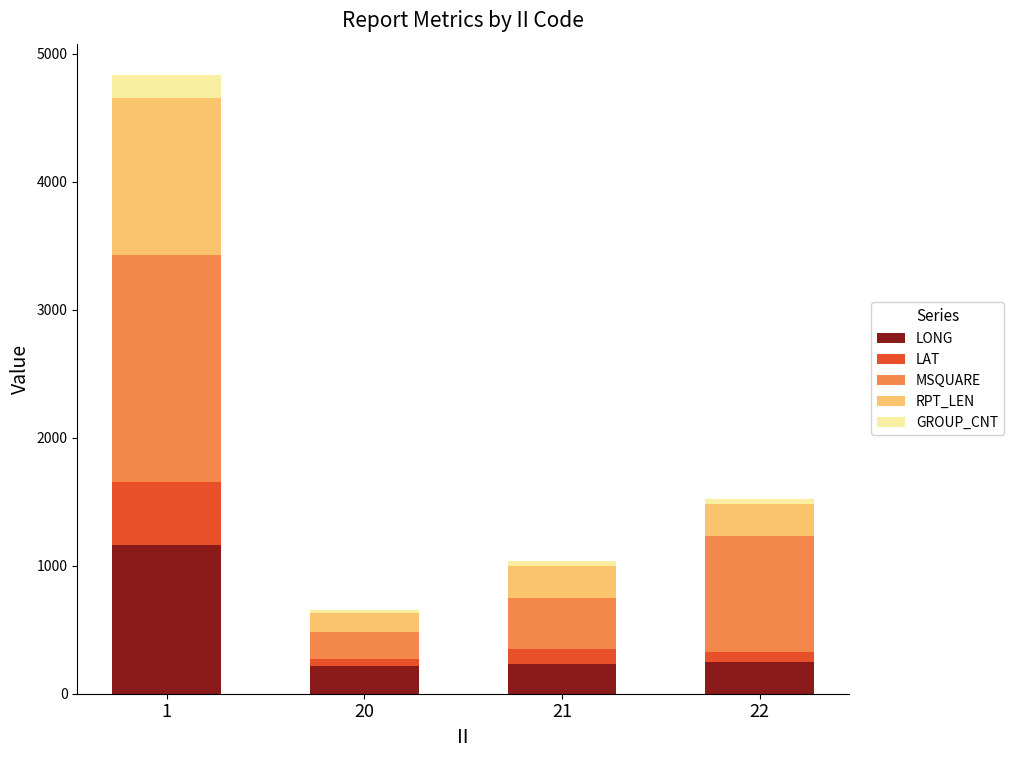

What is the minimum value for LONG?

217.0